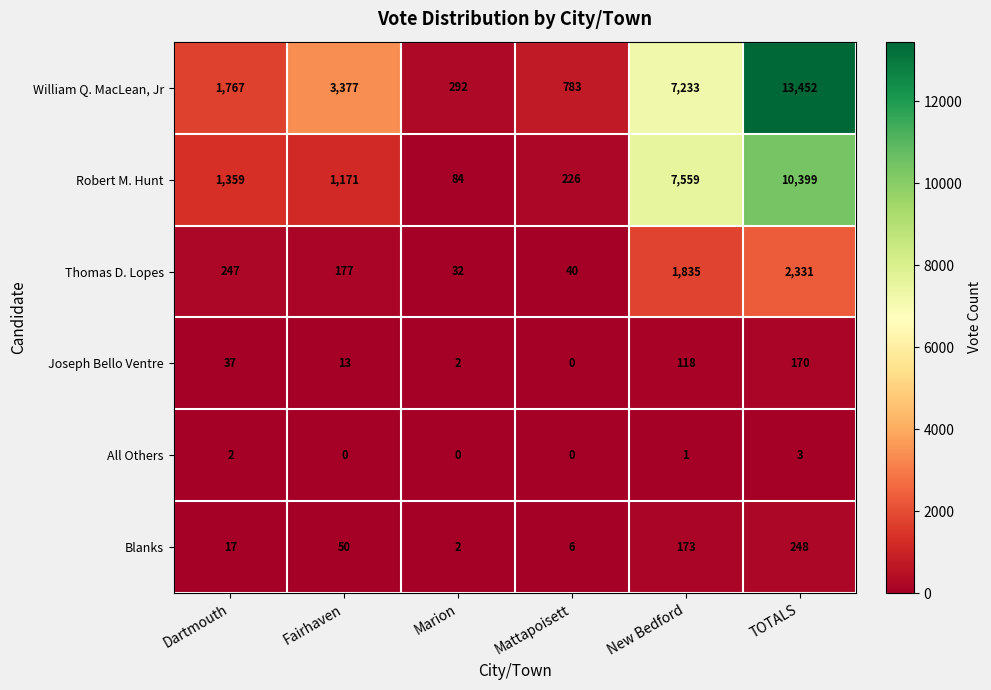

Count the All Others values in the range 0 to 2.

5